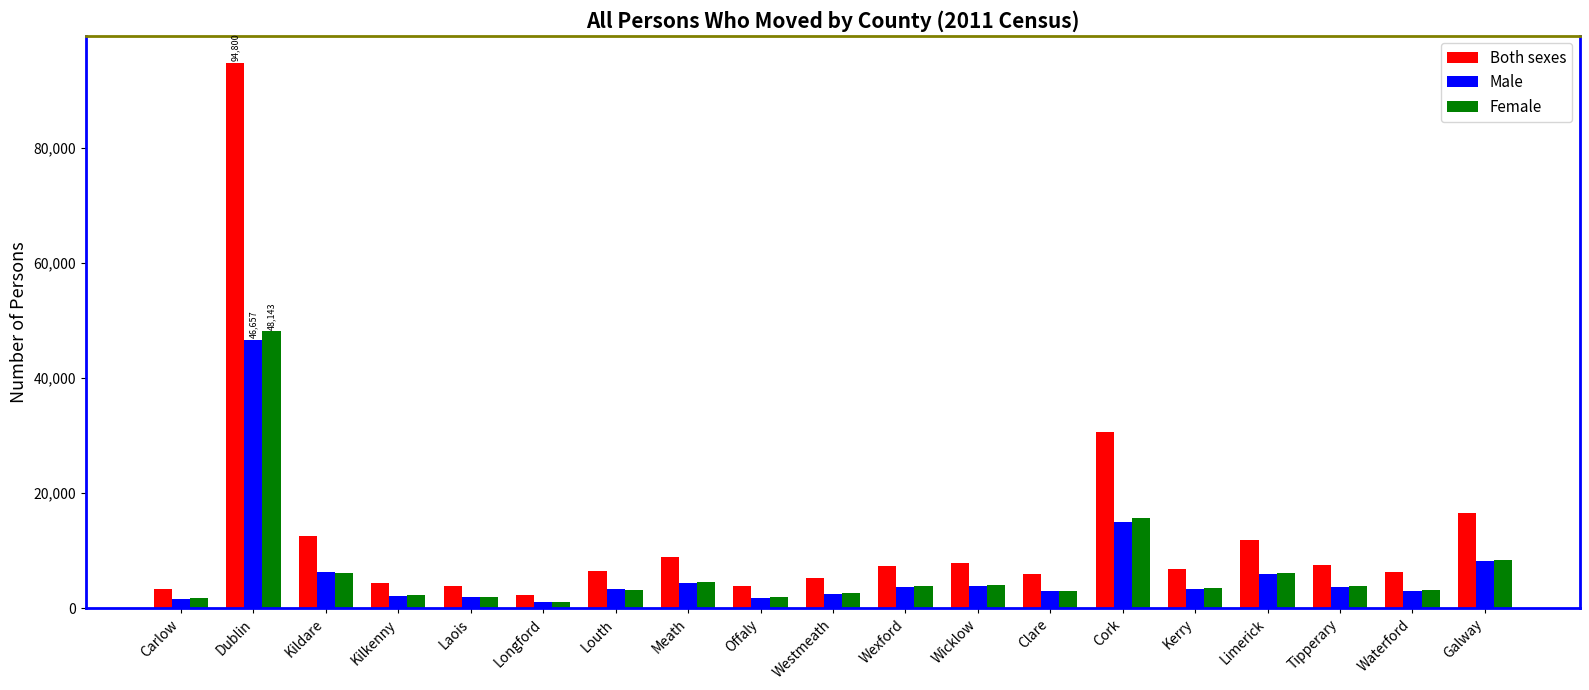

At which label does Both sexes reach its minimum?

Longford